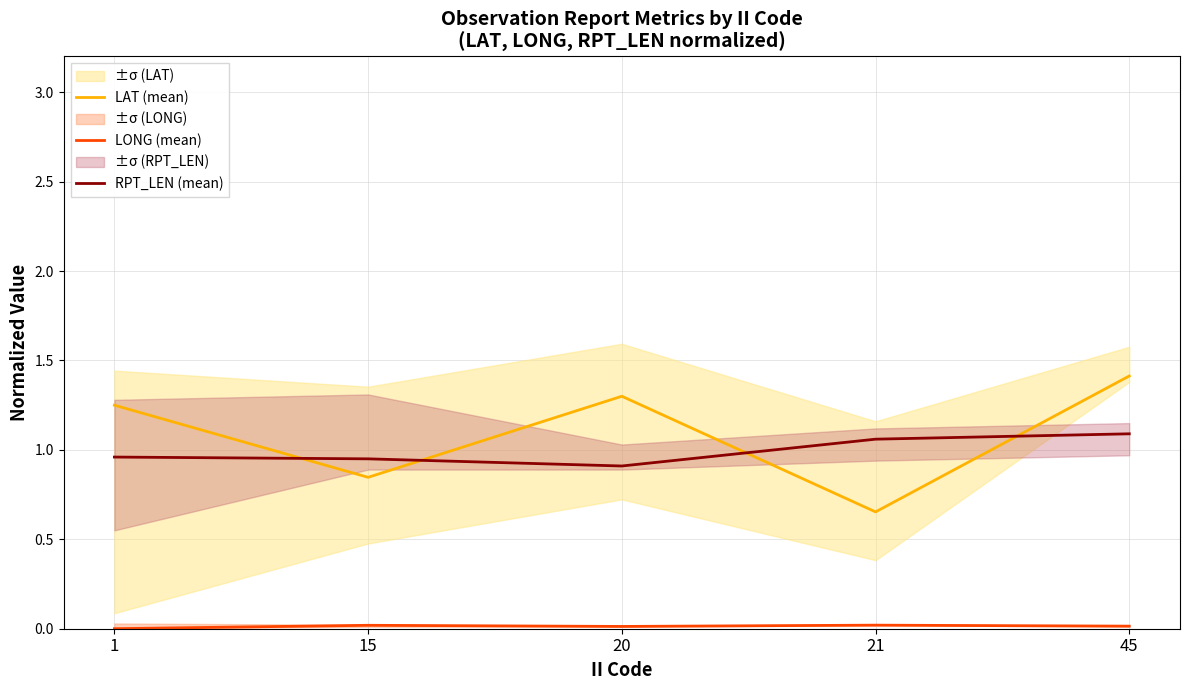

Which label corresponds to the largest value in the chart?

45